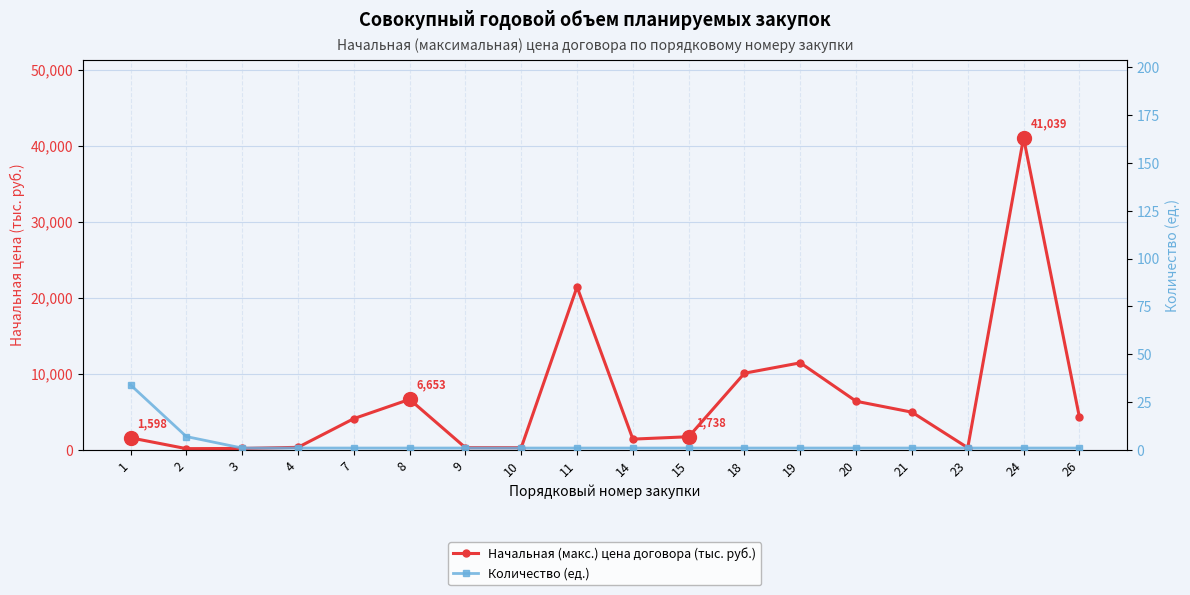

What is the value of the Начальная (макс.) цена договора (тыс. руб.) point at the 17th from the left?

41039